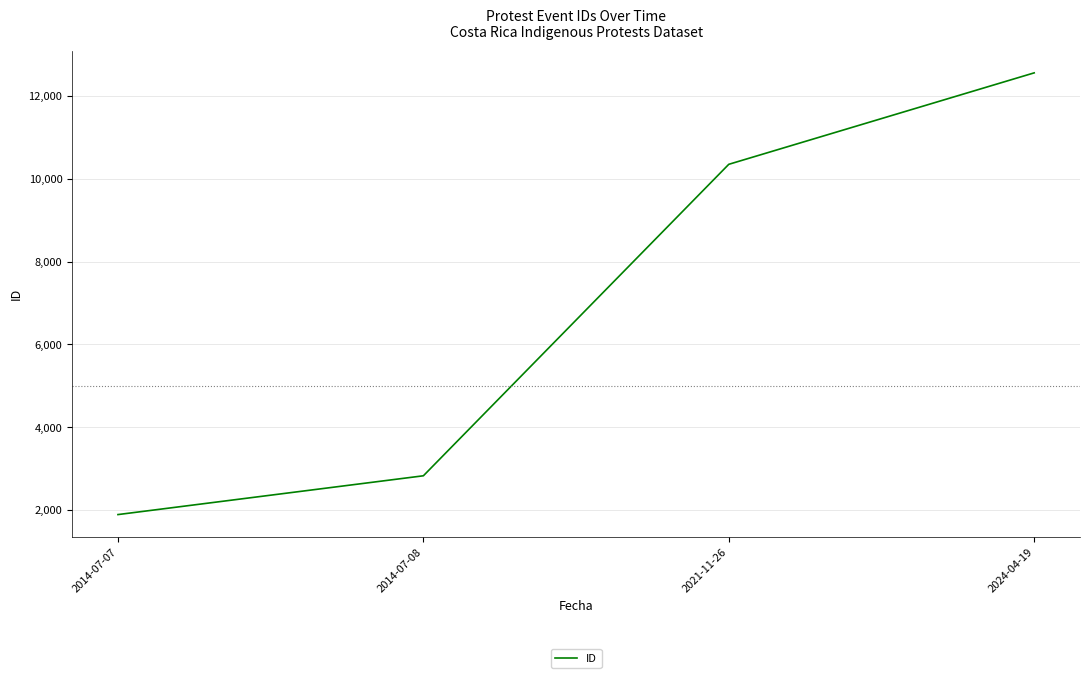

What is the greatest value displayed?

12553